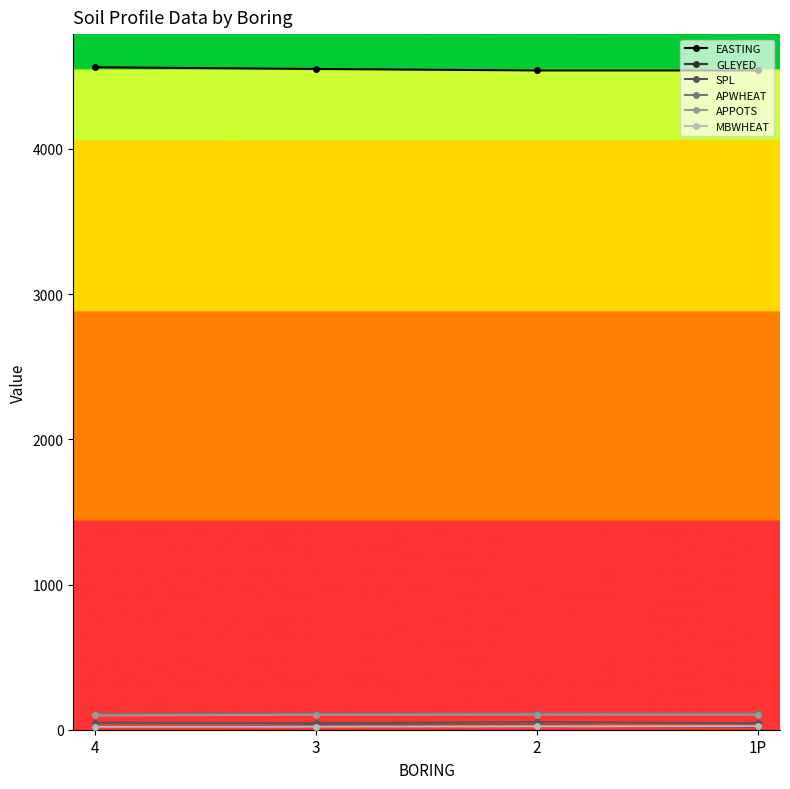

What is the lowest value of the EASTING series?

4540